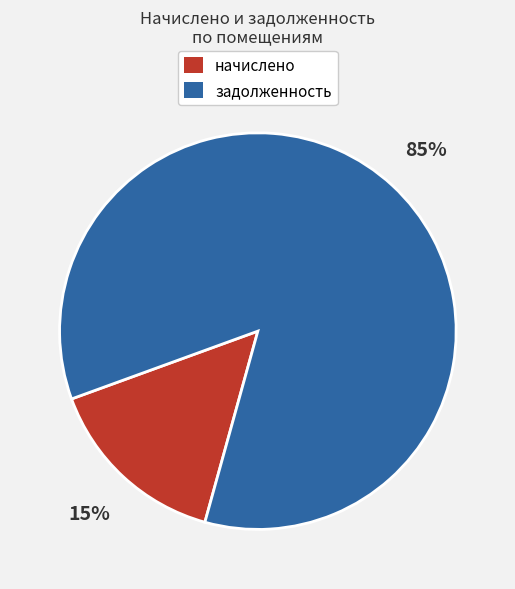

To the nearest percent, what is the difference between the largest and smallest slice percentages?

70%